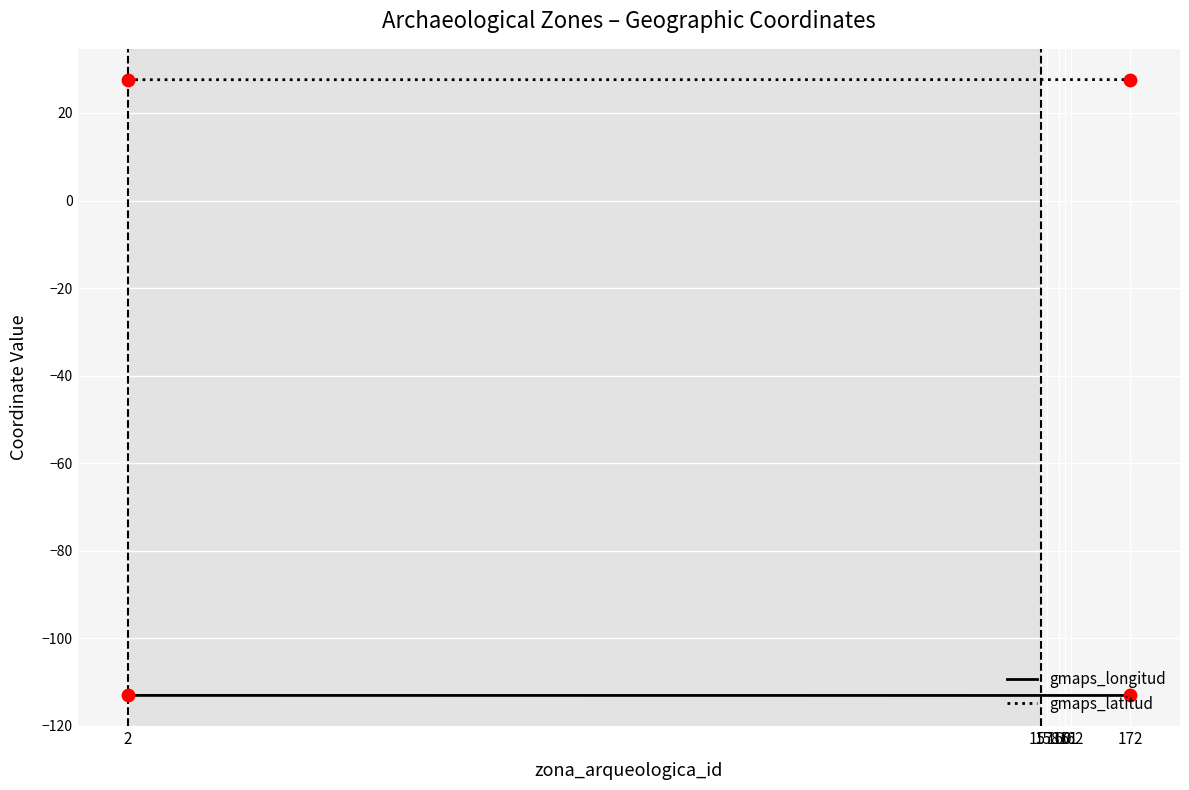

Which series has the largest total across all categories?

gmaps_latitud